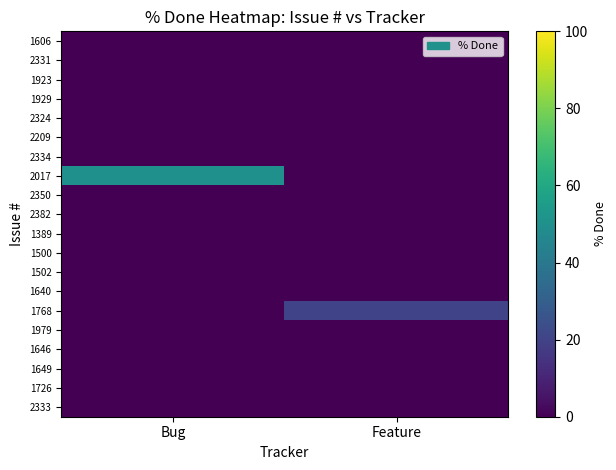

List the series in order of their peak value, lowest first.

1606, 2331, 1923, 1929, 2324, 2209, 2334, 2350, 2382, 1389, 1500, 1502, 1640, 1979, 1646, 1649, 1726, 2333, 1768, 2017